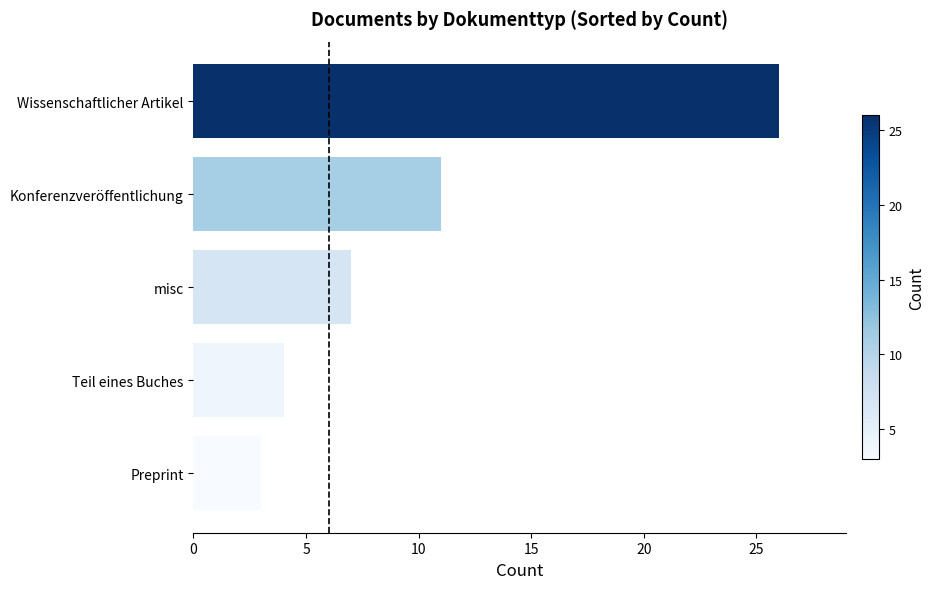

What is the change in value from Teil eines Buches to misc?

+3